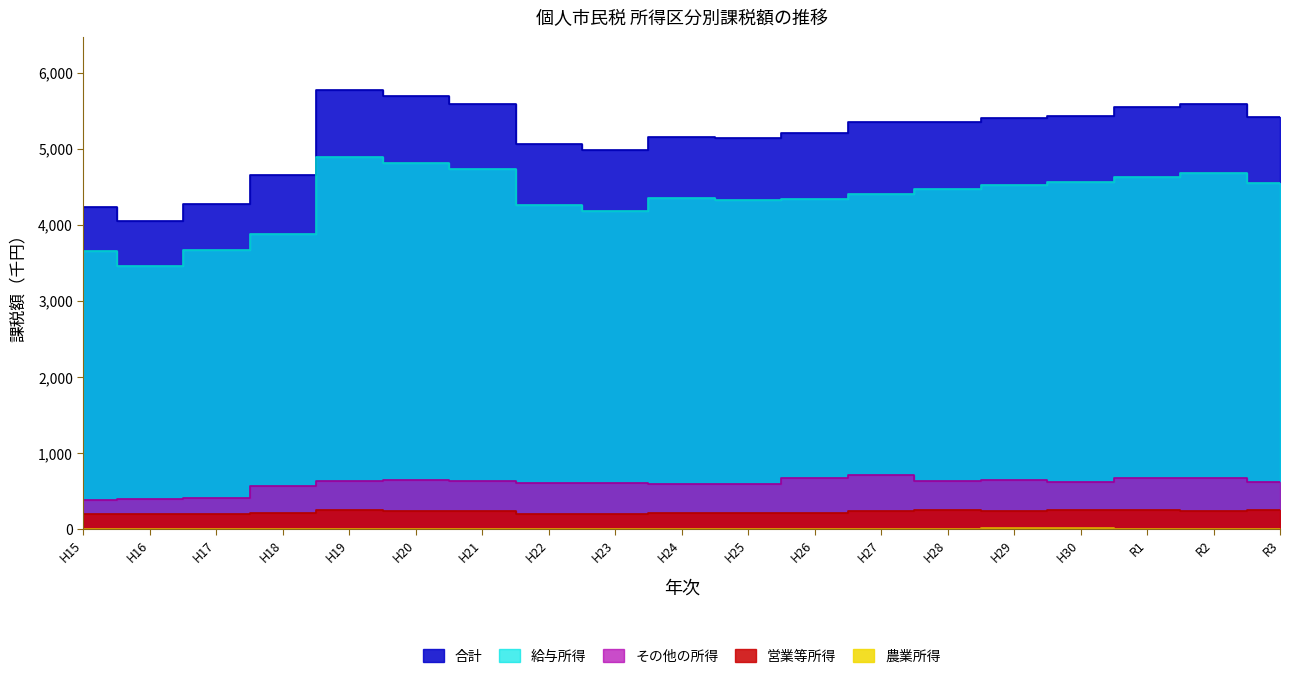

List the labels in order of 合計 value, largest first.

H19, H20, H21, R2, R1, H30, R3, H29, H27, H28, H26, H24, H25, H22, H23, H18, H17, H15, H16